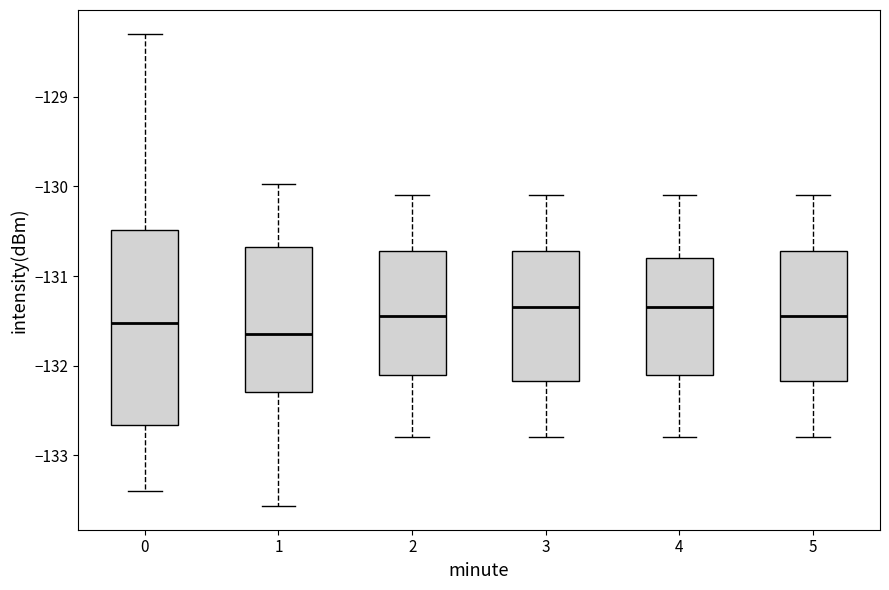

Reading left to right, transcribe this box plot: for each box, give where its median line is, the range the box spans, and where its two whiskers end, as read against the y-axis. The values are not printed on the chart, so give them approximately, as read against the axis.

0: median -131.5, box -132.7 to -130.5, whiskers -133.4 to -128.3
1: median -131.6, box -132.3 to -130.7, whiskers -133.6 to -130.0
2: median -131.4, box -132.1 to -130.7, whiskers -132.8 to -130.1
3: median -131.3, box -132.2 to -130.7, whiskers -132.8 to -130.1
4: median -131.3, box -132.1 to -130.8, whiskers -132.8 to -130.1
5: median -131.4, box -132.2 to -130.7, whiskers -132.8 to -130.1